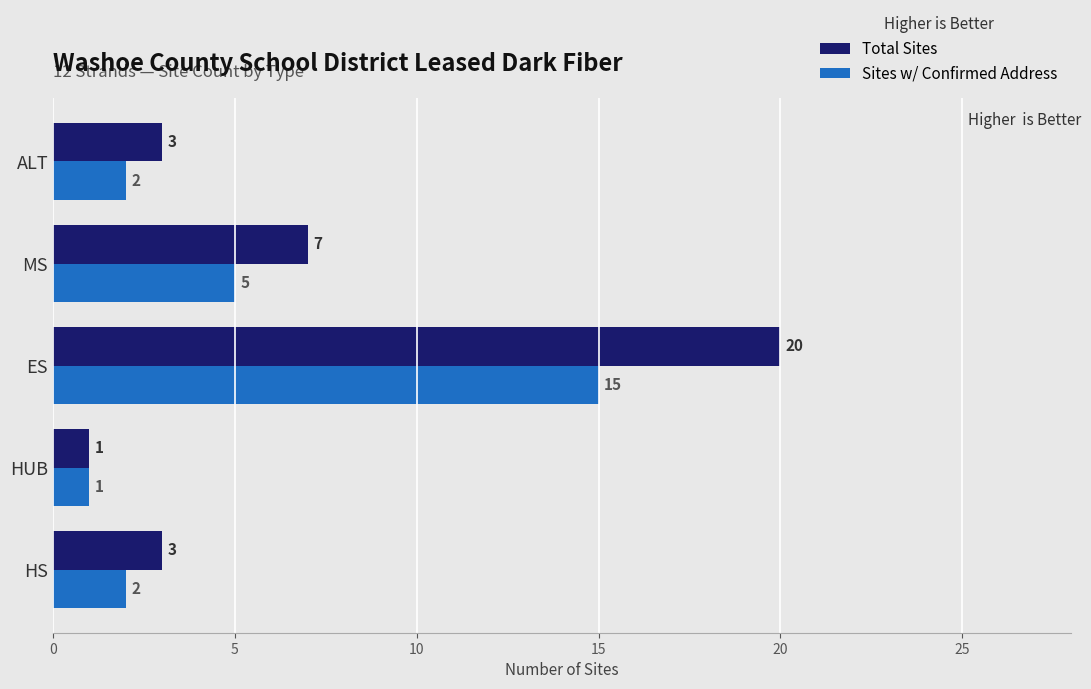

How many Total Sites values are between 3 and 7?

3